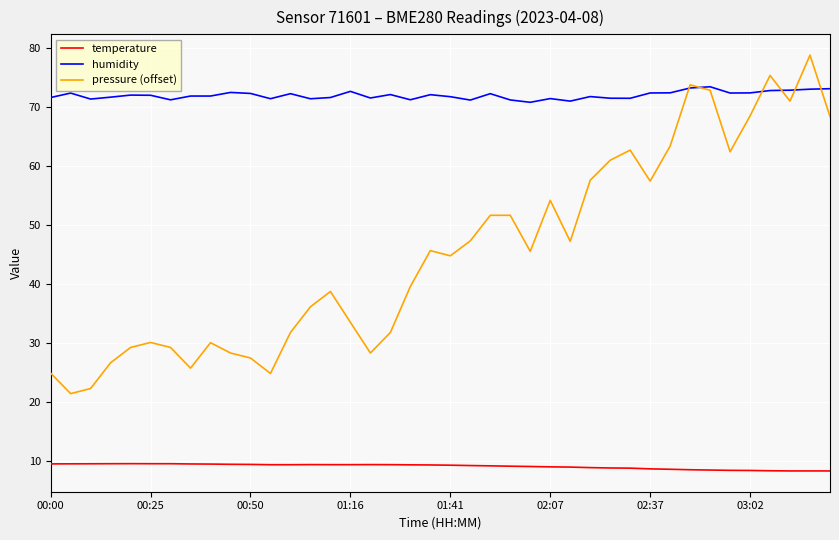

Rank the series by their average value, from highest to lowest.

humidity, pressure (offset), temperature